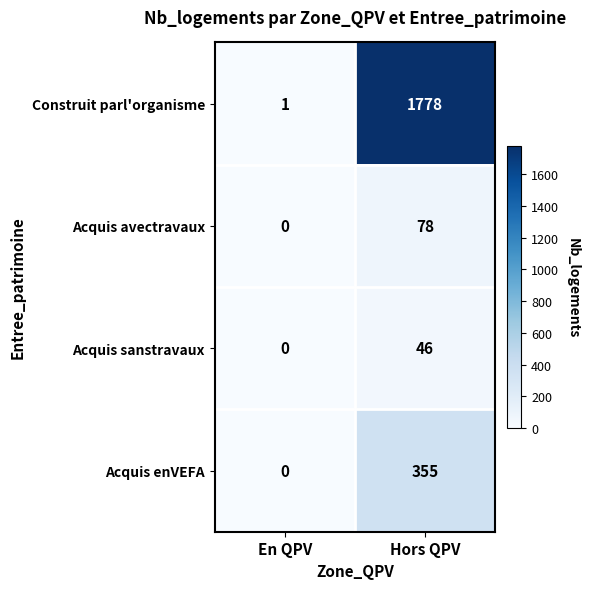

Which series has the largest range (max minus min)?

Construit parl'organisme